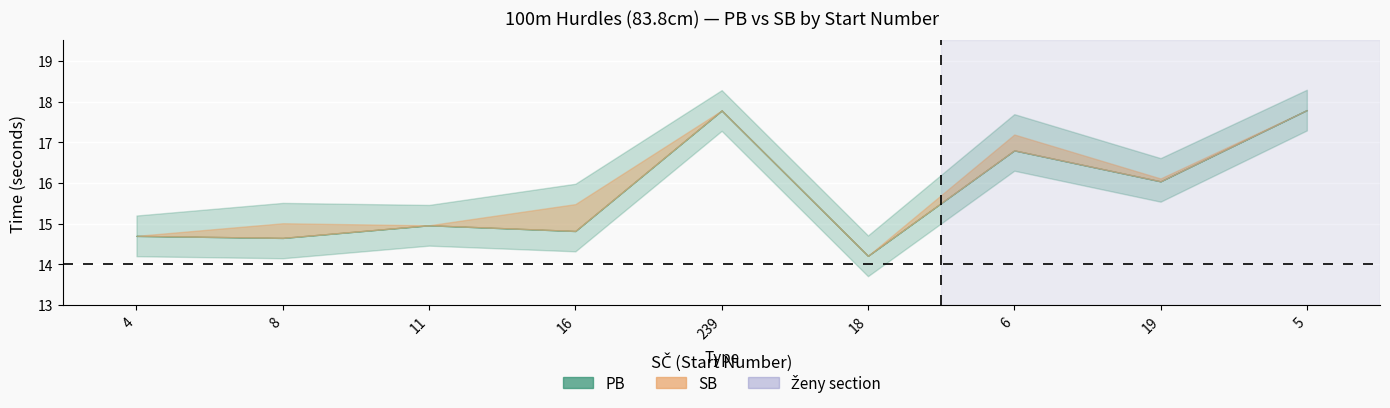

Which series has the widest spread of values?

SB